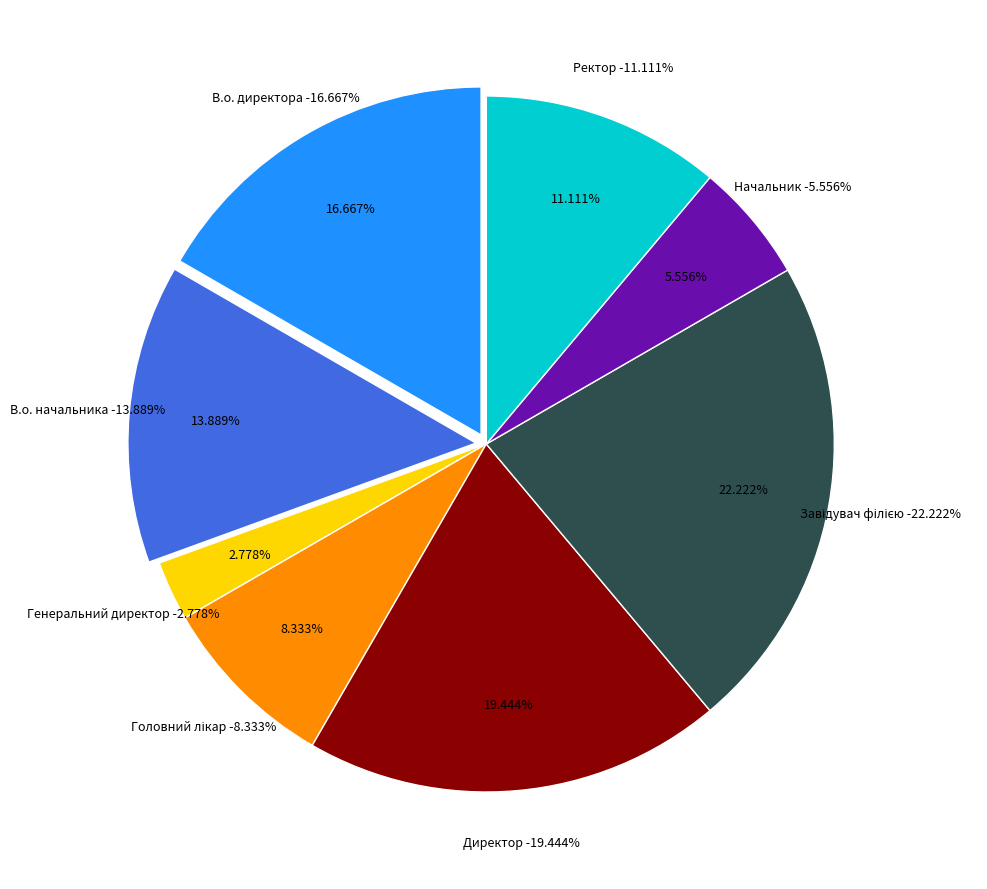

Between Генеральний директор and В.о. начальника, which is larger?

В.о. начальника